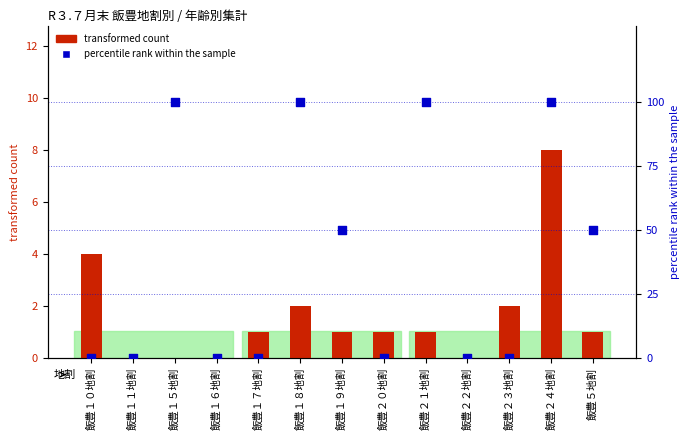

What is the total value across all series at 飯豊１９地割?

51